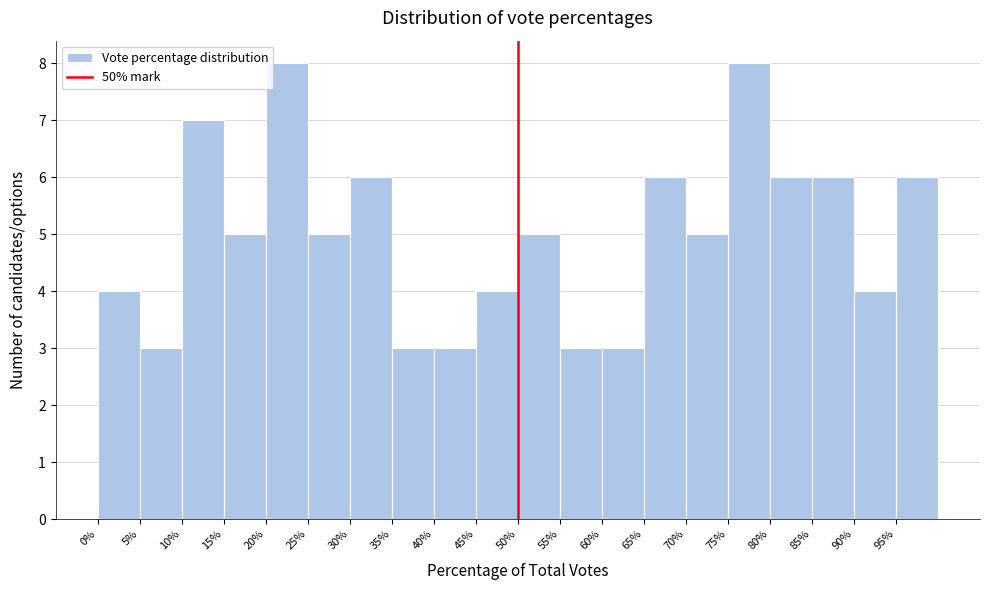

Reading left to right, list every bar in this chart as the range it spans on the x-axis followed by its height. The values are not printed on the chart, so give them approximately, as read against the axis.

0 to 5: 4
5 to 10: 3
10 to 15: 7
15 to 20: 5
20 to 25: 8
25 to 30: 5
30 to 35: 6
35 to 40: 3
40 to 45: 3
45 to 50: 4
50 to 55: 5
55 to 60: 3
60 to 65: 3
65 to 70: 6
70 to 75: 5
75 to 80: 8
80 to 85: 6
85 to 90: 6
90 to 95: 4
95 to 100: 6